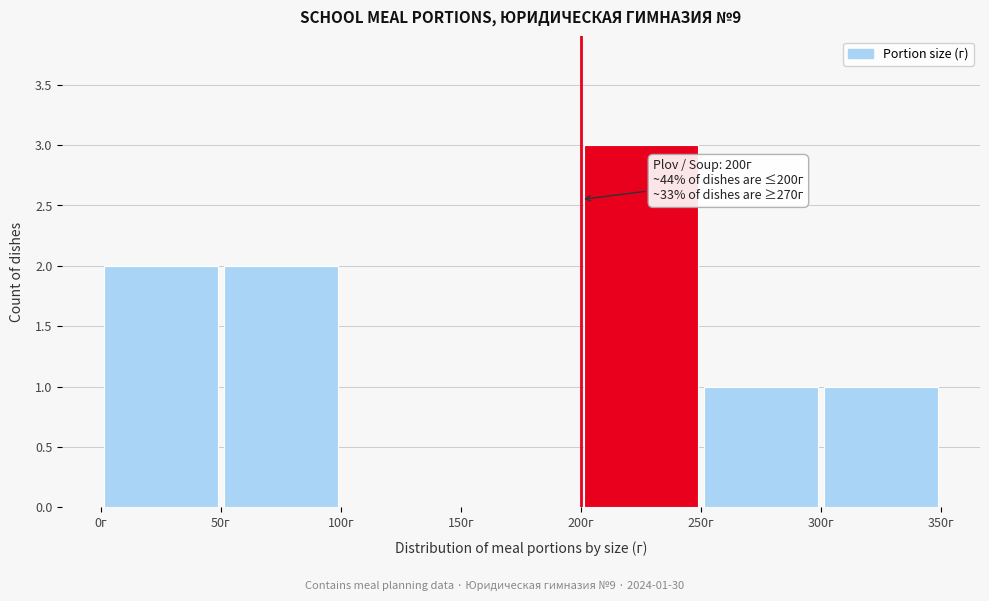

Over which range of the x-axis is the bar tallest?

200 to 250